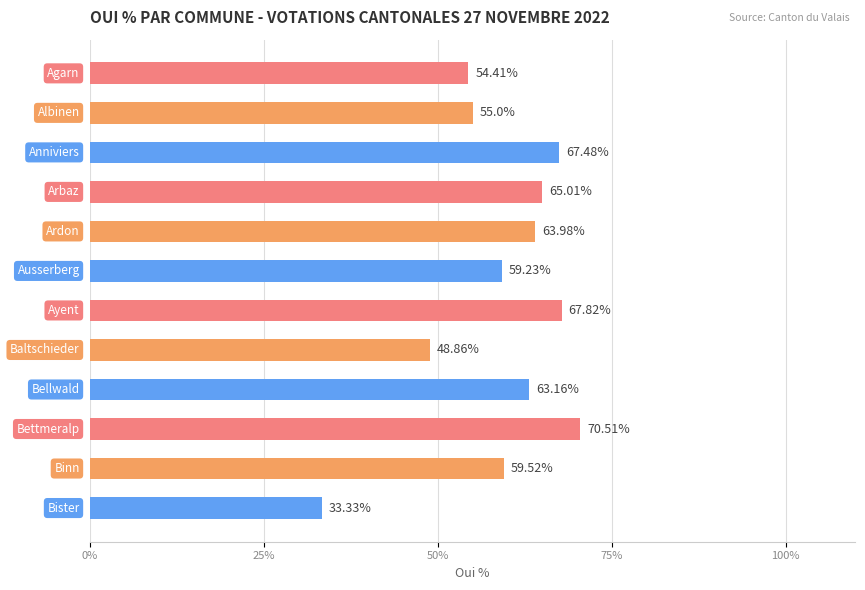

What is the sum of all values?

708.3